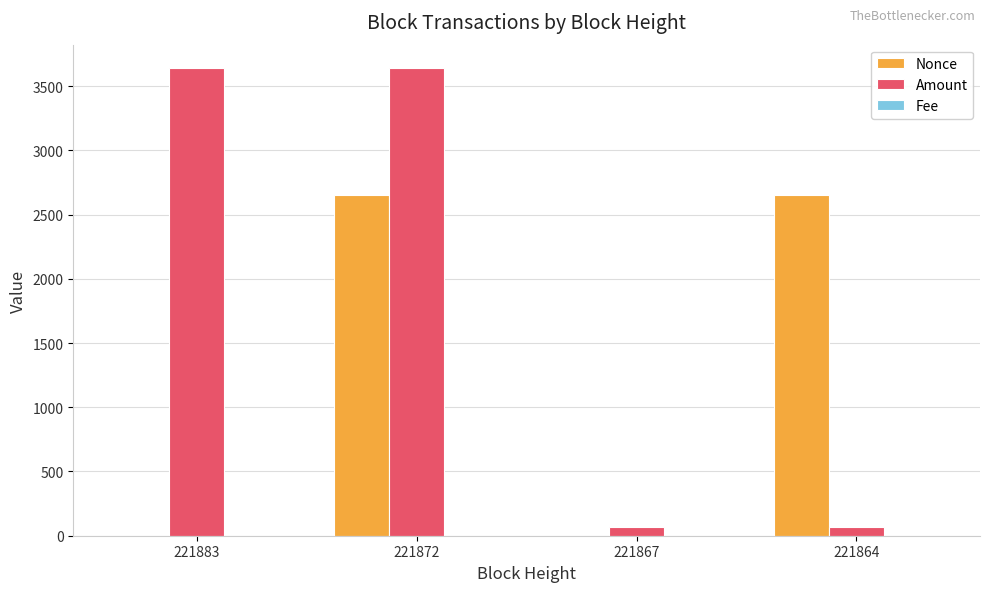

What is the spread (max minus min) of values at 221864?

2651.0